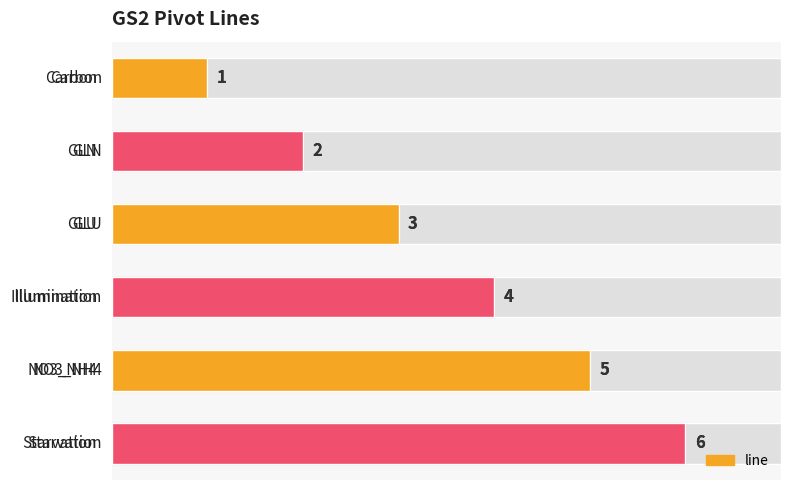

Are the bars horizontal?

Yes